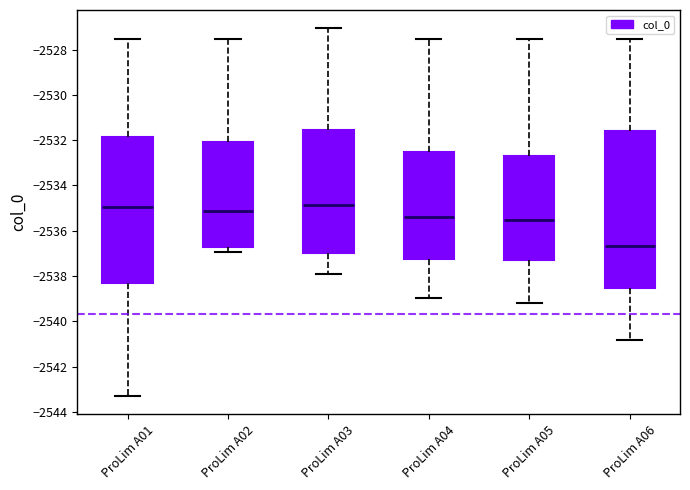

Reading left to right, transcribe this box plot: for each box, give where its median line is, the range the box spans, and where its two whiskers end, as read against the y-axis. The values are not printed on the chart, so give them approximately, as read against the axis.

ProLim A01: median -2535.0, box -2538.4 to -2531.8, whiskers -2543.2 to -2527.6
ProLim A02: median -2535.2, box -2536.8 to -2532.0, whiskers -2537.0 to -2527.6
ProLim A03: median -2534.8, box -2537.0 to -2531.6, whiskers -2538.0 to -2527.0
ProLim A04: median -2535.4, box -2537.2 to -2532.6, whiskers -2539.0 to -2527.6
ProLim A05: median -2535.6, box -2537.2 to -2532.8, whiskers -2539.2 to -2527.6
ProLim A06: median -2536.6, box -2538.6 to -2531.6, whiskers -2540.8 to -2527.6